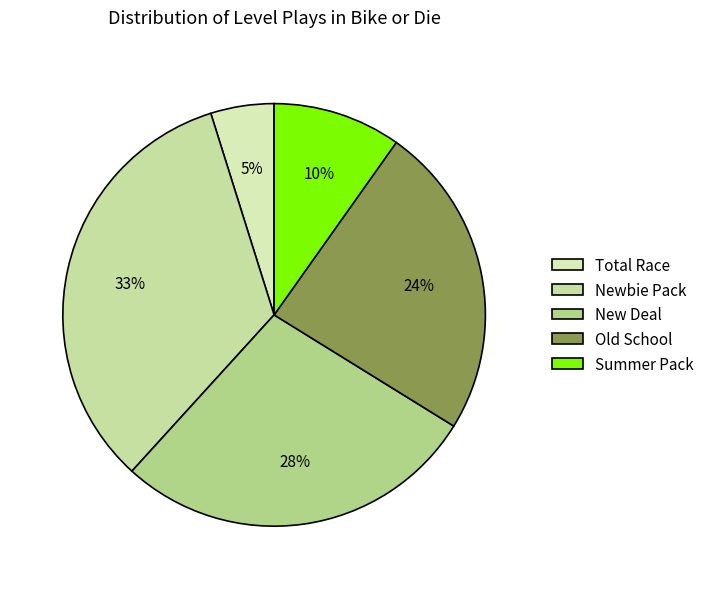

How many segments does this pie chart have?

5